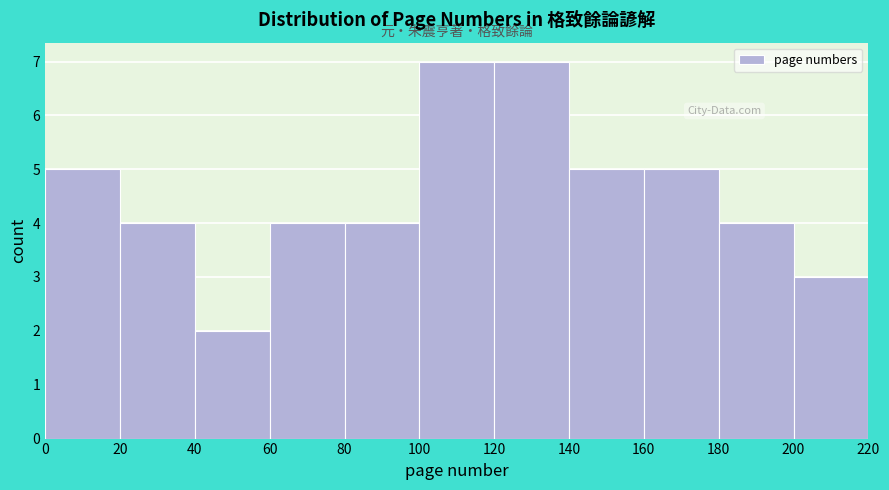

What is the height of the bar covering 120 to 140 on the x-axis? The values are not printed on the chart, so give them approximately, as read against the axis.

7